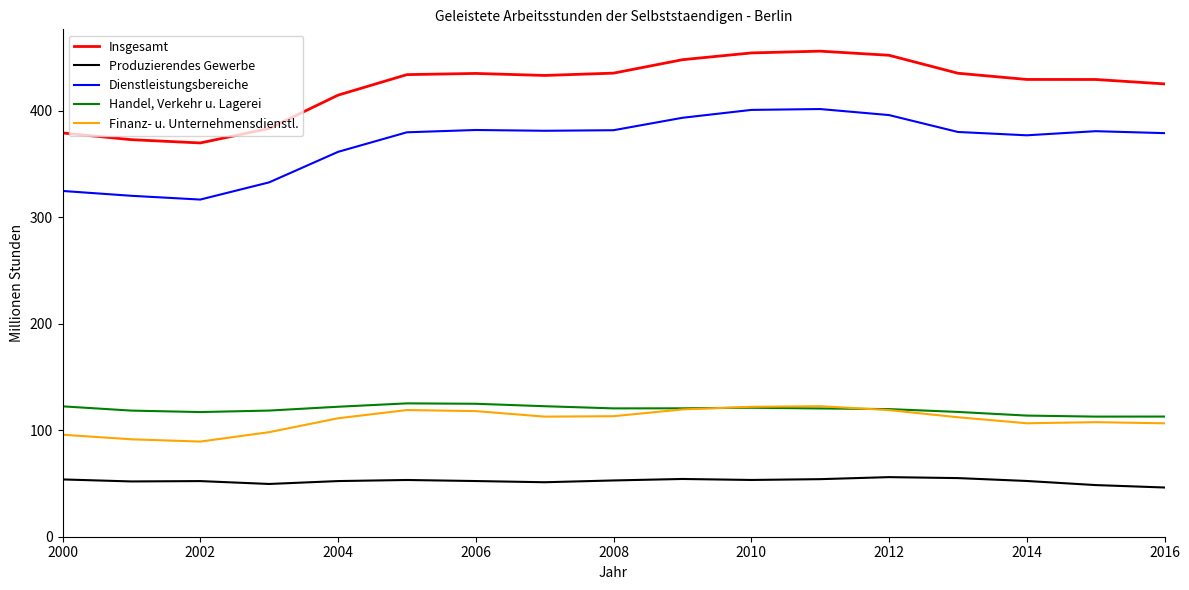

What is the average value of the Finanz- u. Unternehmensdienstl. series?

109.6